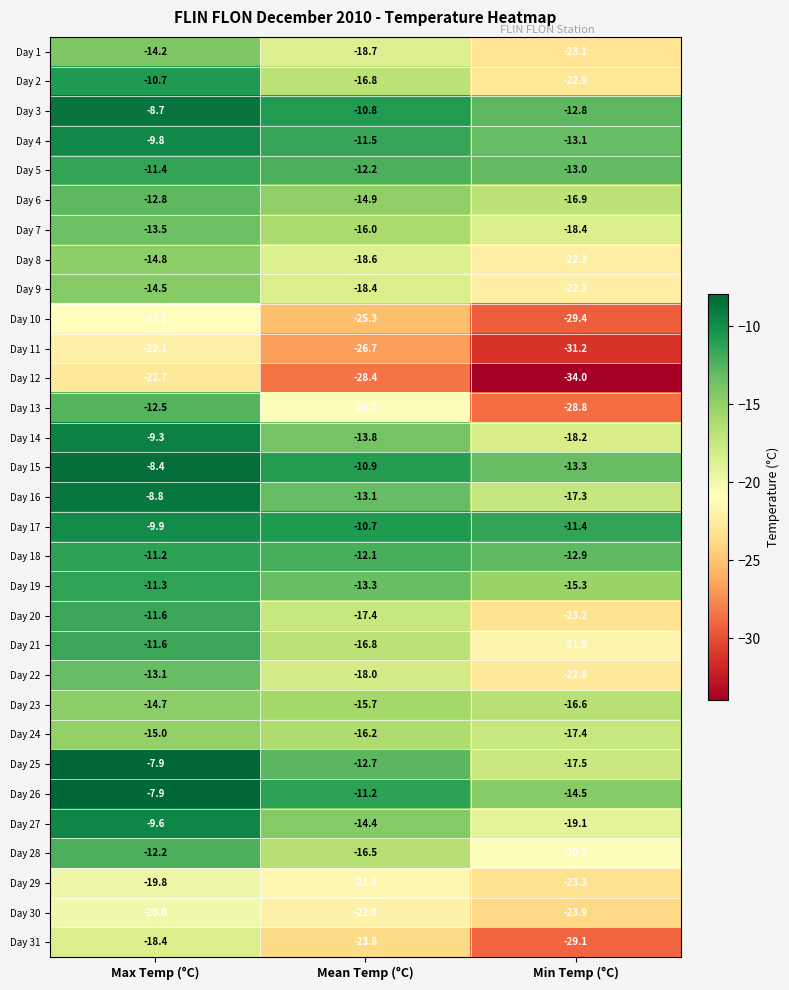

How many data points in Day 31 are less than -23?

2